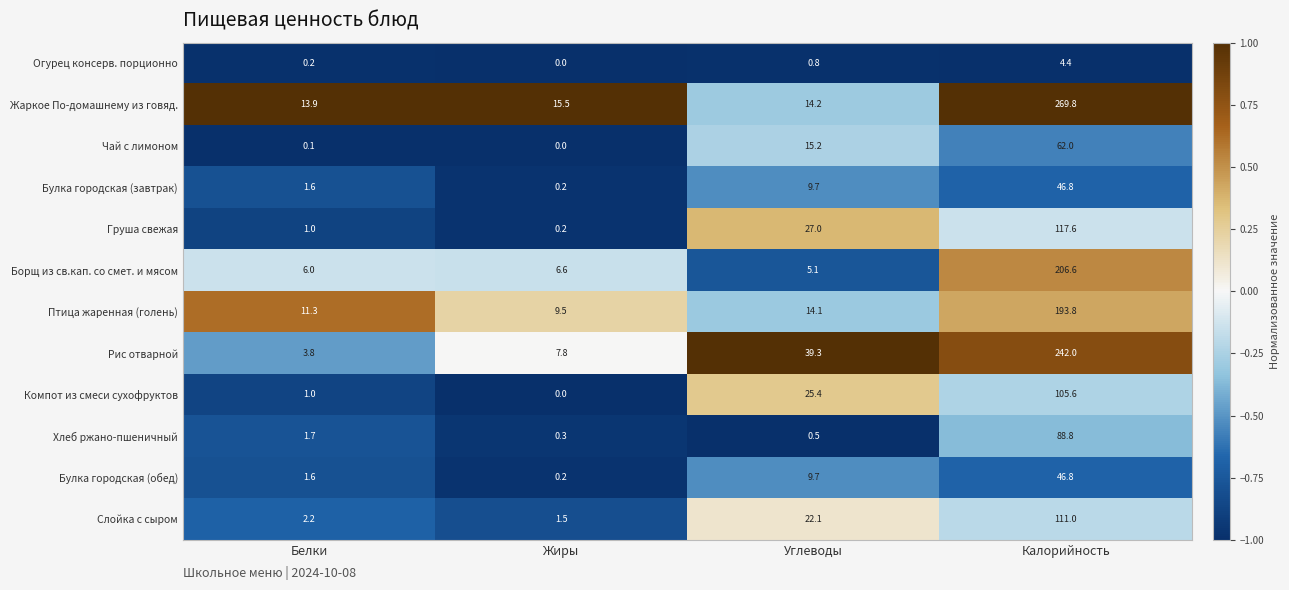

Read the Рис отварной value at Белки.

3.8